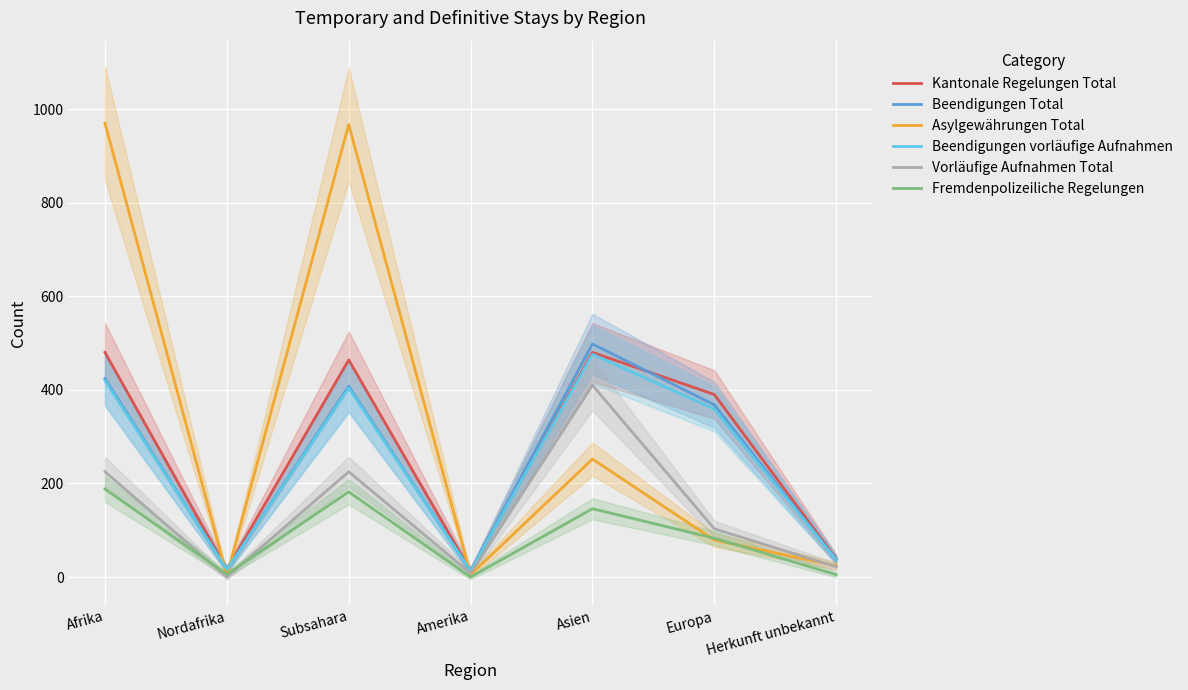

Count the number of data series in this chart.

6